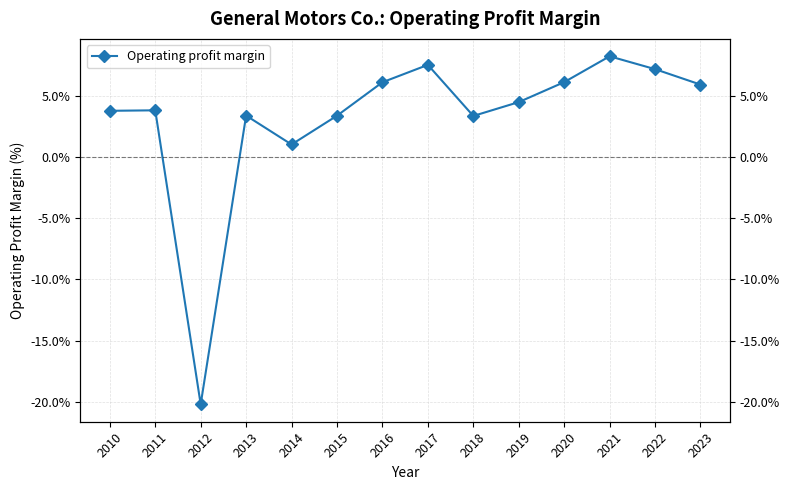

The value at 2017 is 7.5. True or false?

True